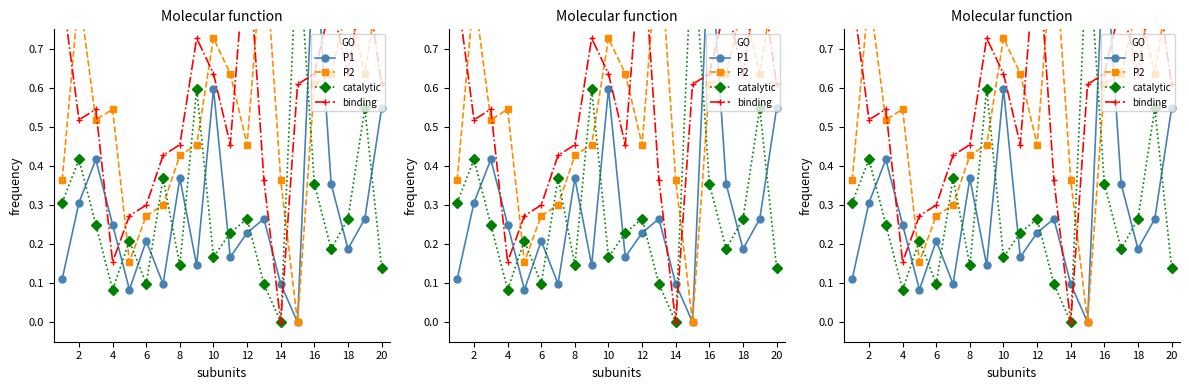

What is the difference between the maximum and minimum values in the P1 series?

1.0